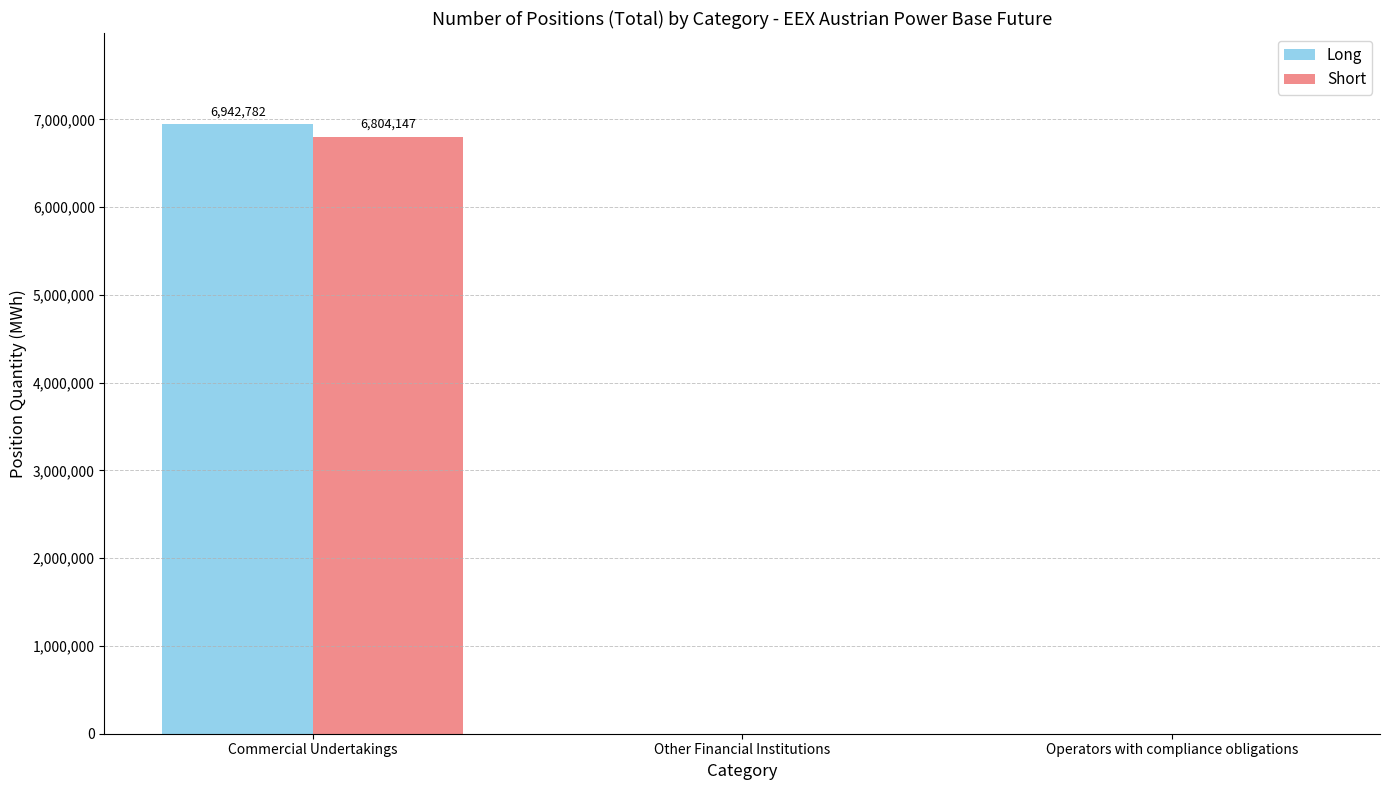

What are all the series names shown in the legend?

Long, Short